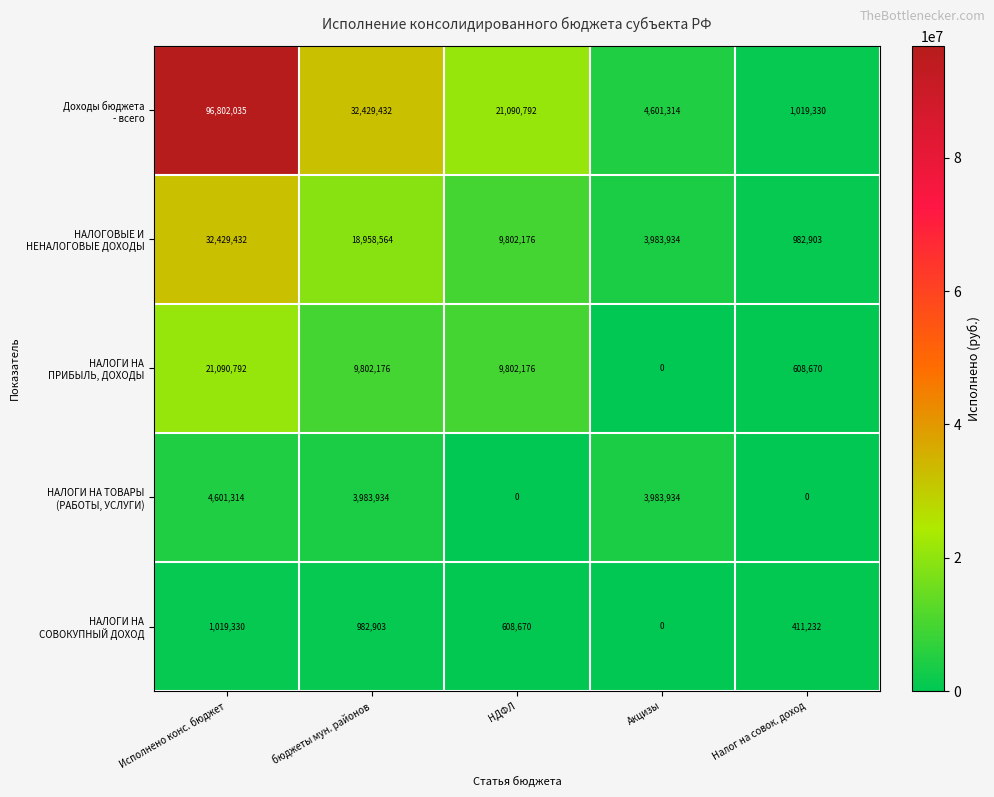

What is the difference between the highest and lowest values at Исполнено конс. бюджет?

95782705